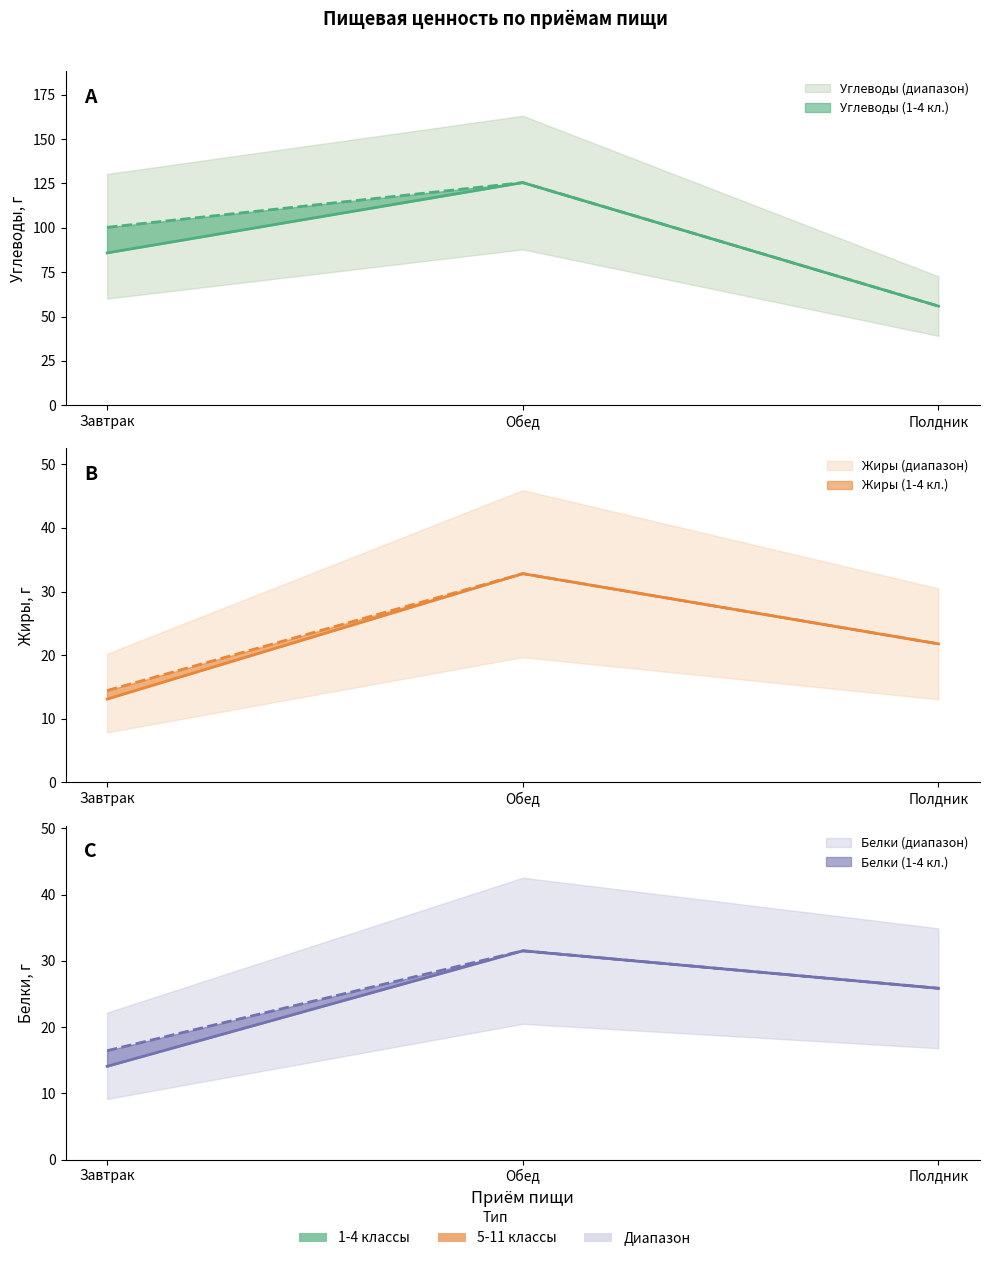

What is the smallest value displayed?

13.1